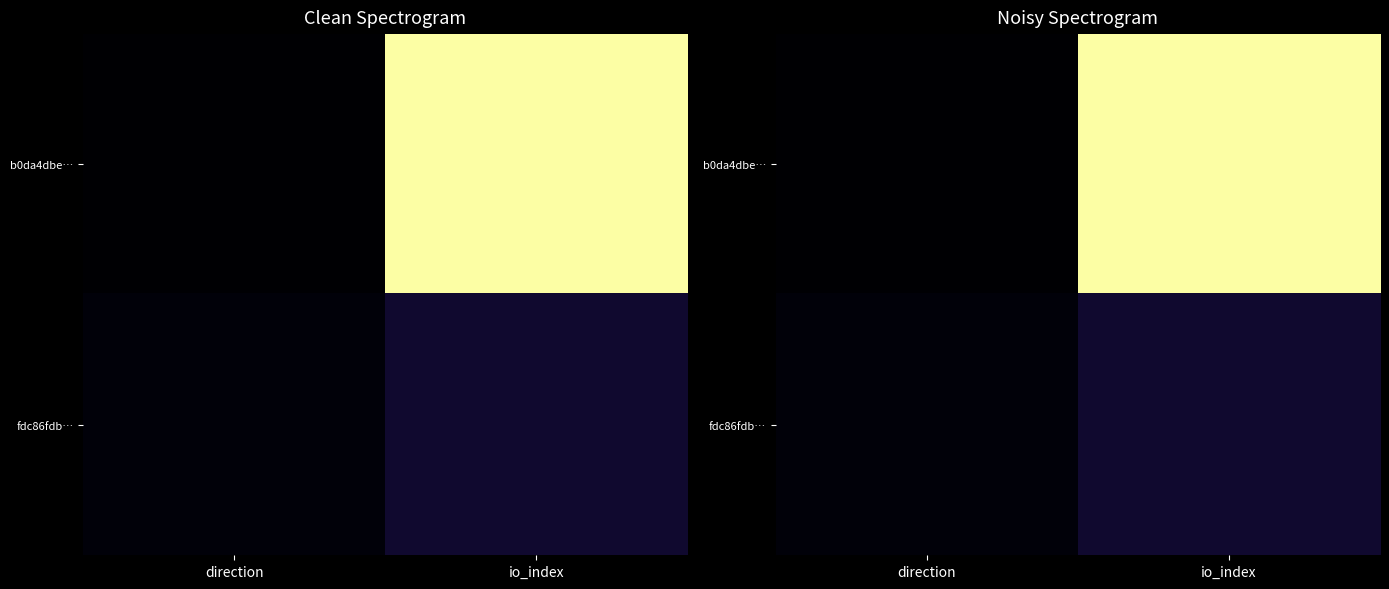

Which category has the lowest value in the fdc86fdb… series?

direction